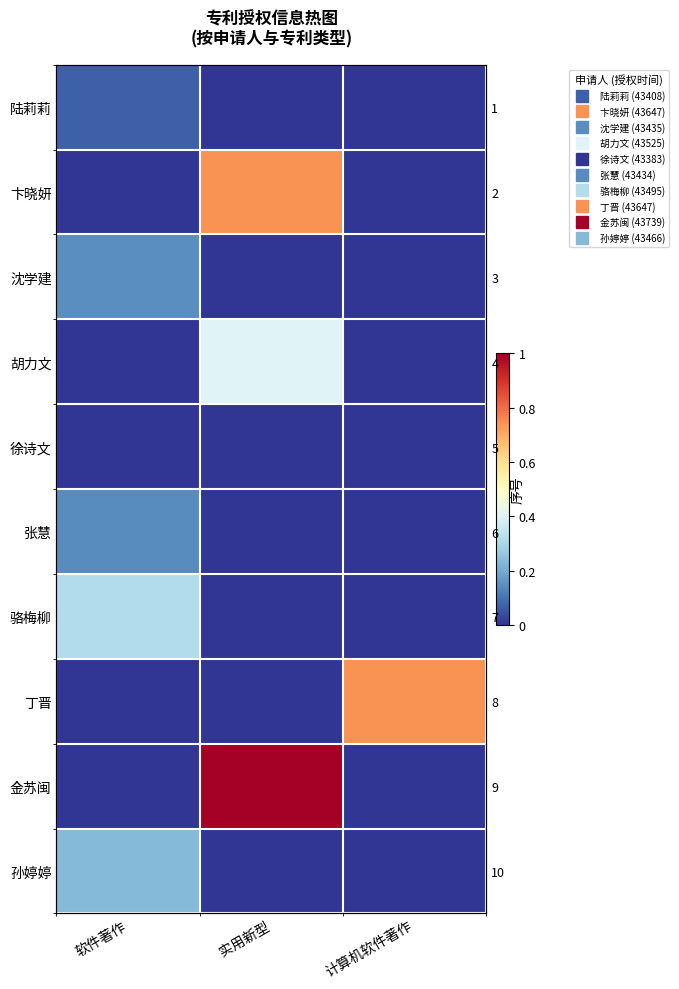

Is it true that 张慧 equals 0.0 at 实用新型?

True